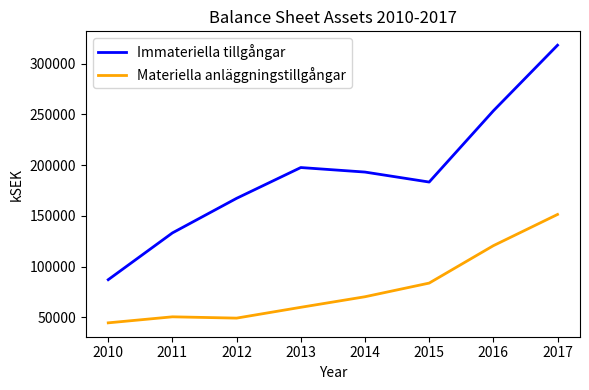

What are all the series names shown in the legend?

Immateriella tillgångar, Materiella anläggningstillgångar